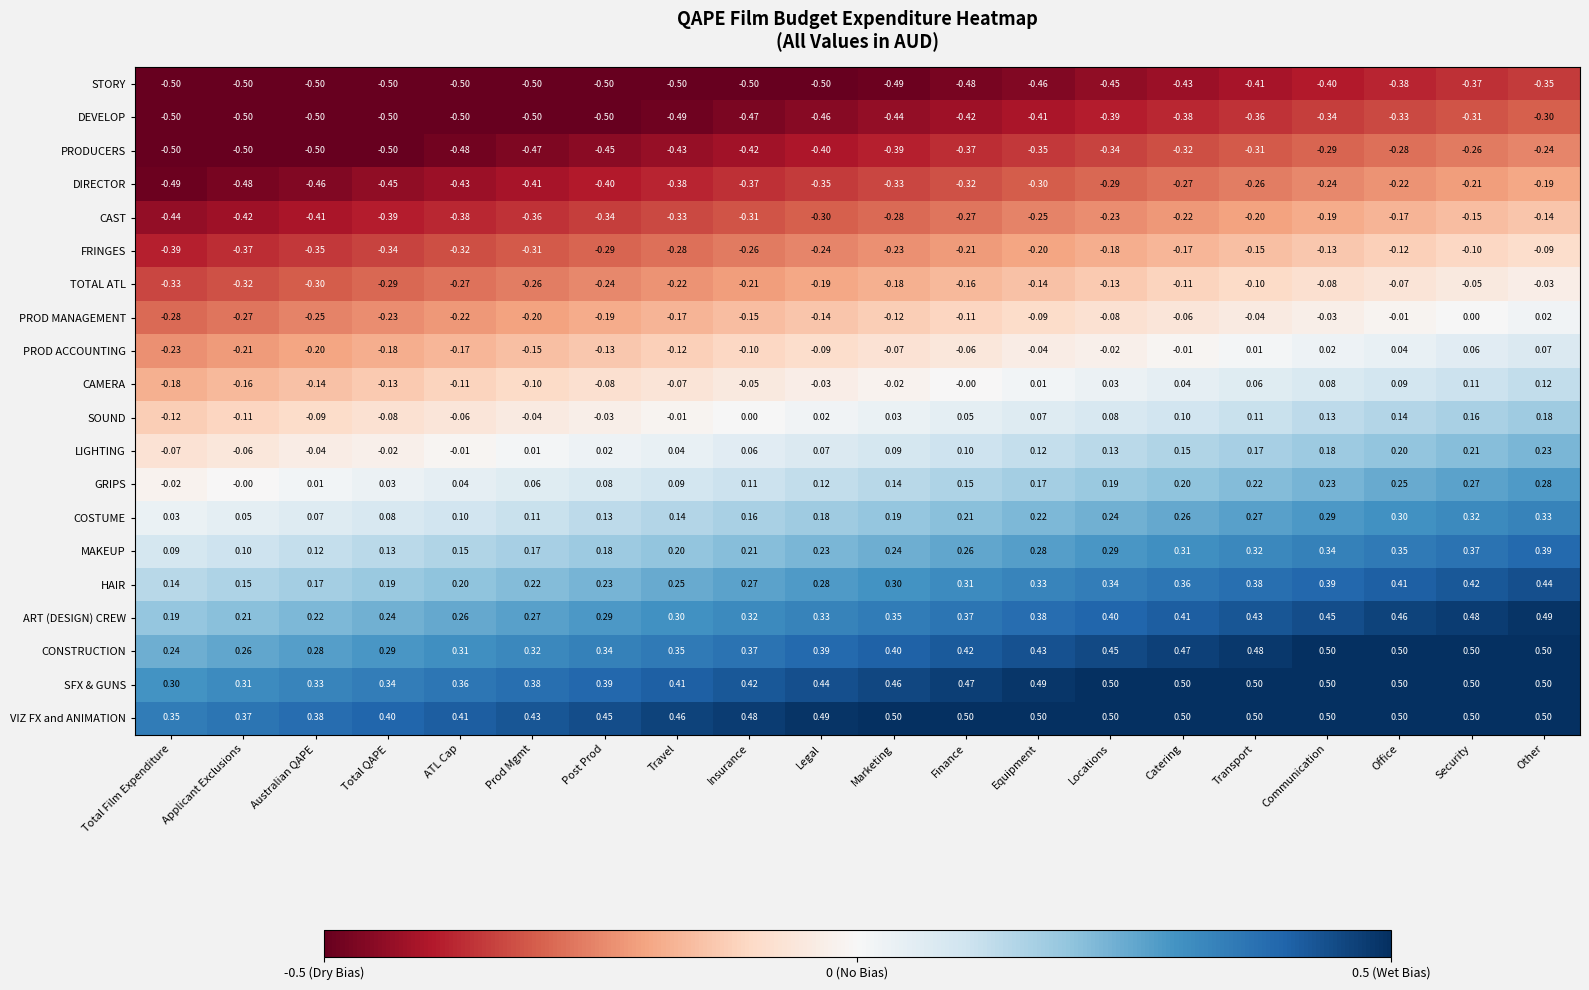

At which category is the sum across all series the highest?

Other